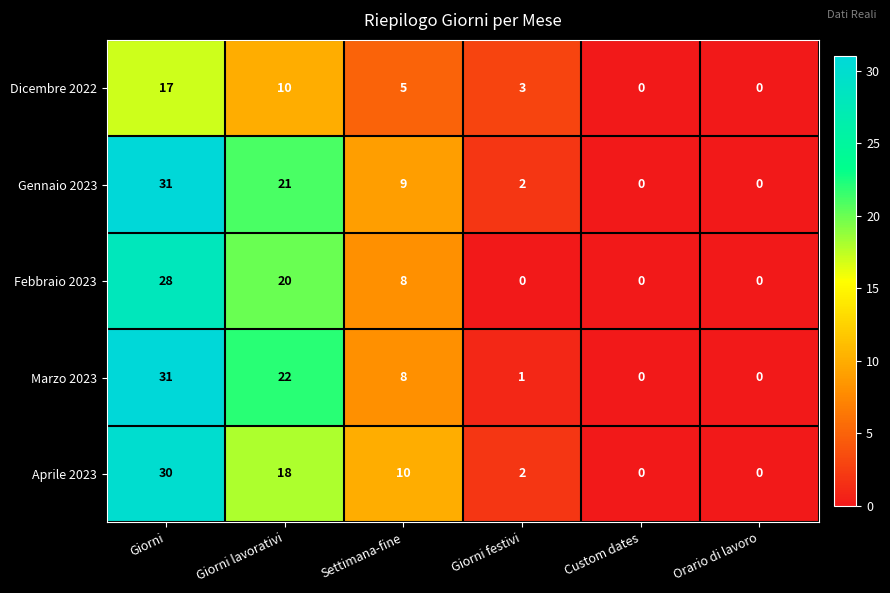

At which category does the chart reach its peak across all series?

Giorni